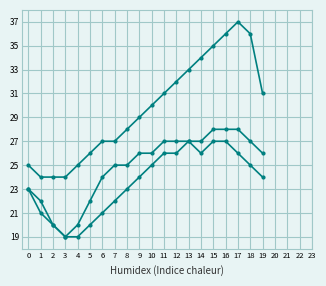

How many lines are shown in the chart?

3